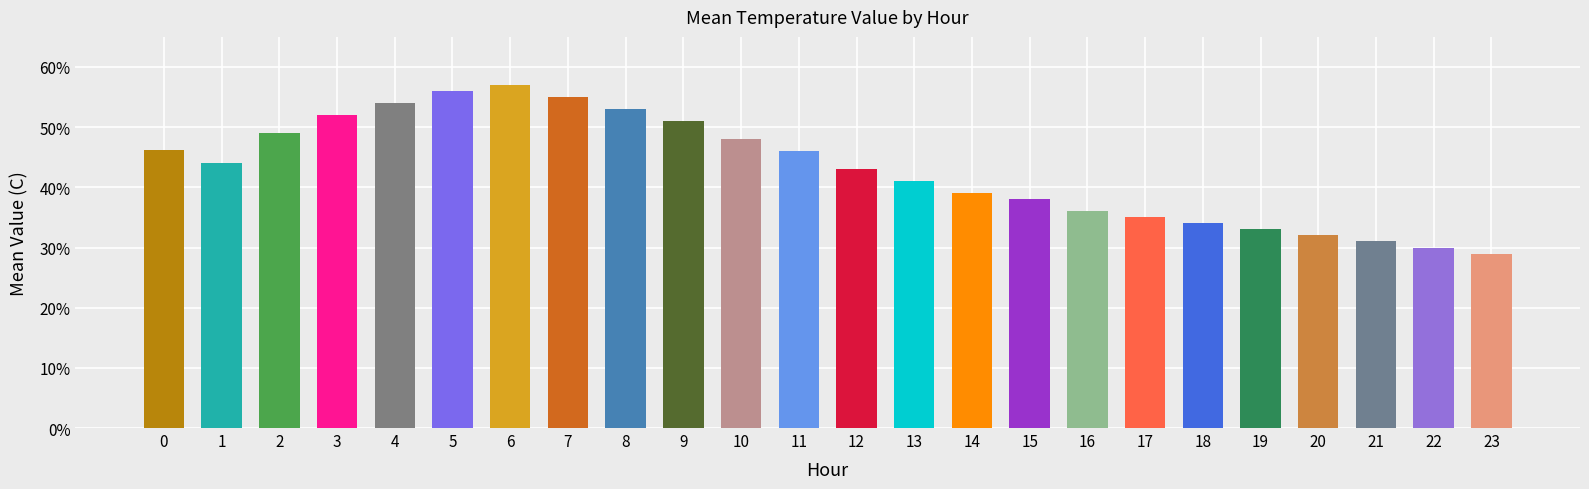

What is the minimum value shown in the chart?

0.3